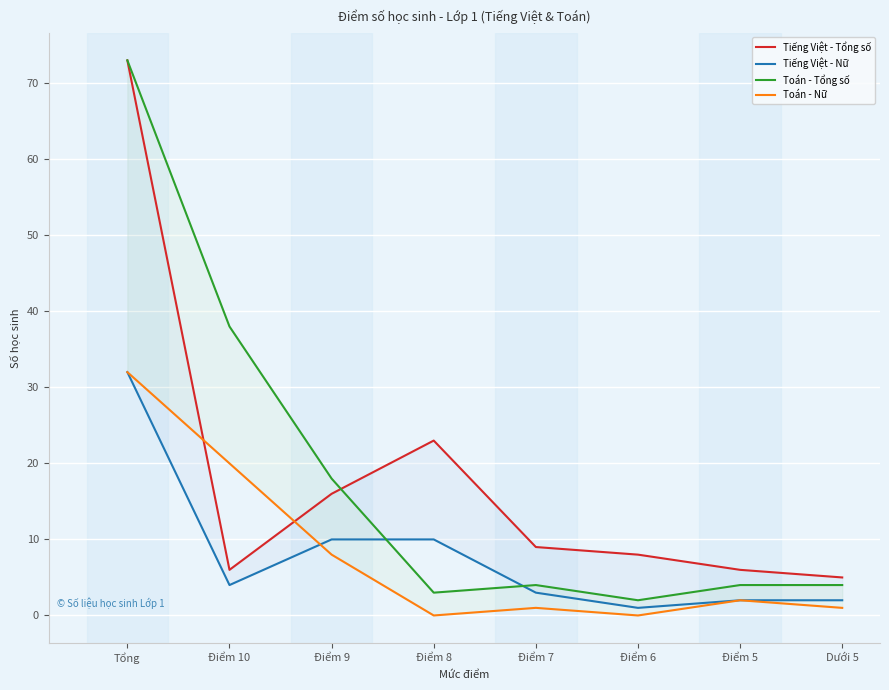

At which category does the chart reach its minimum across all series?

Điểm 8